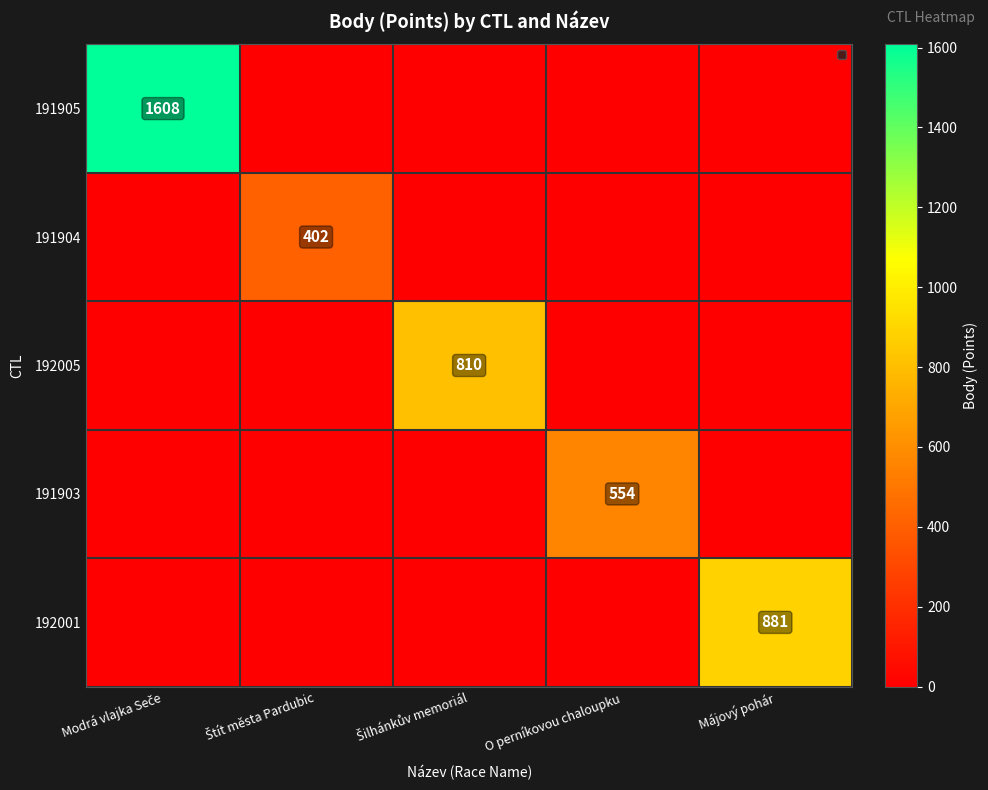

Is it true that 192001 equals 1407 at Májový pohár?

False